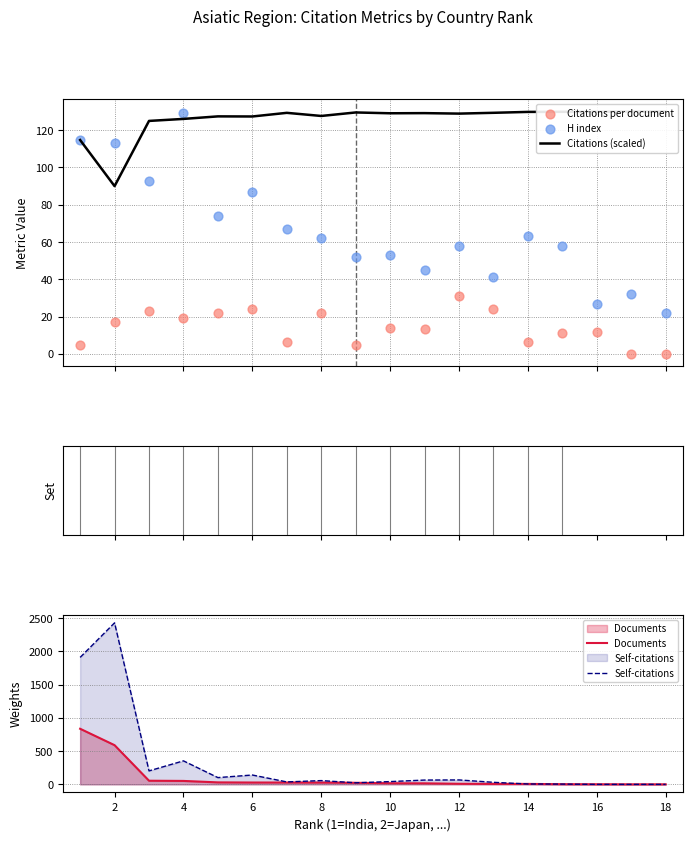

What are all the series names shown in the legend?

Citations (scaled), Citations per document, H index, Documents, Self-citations